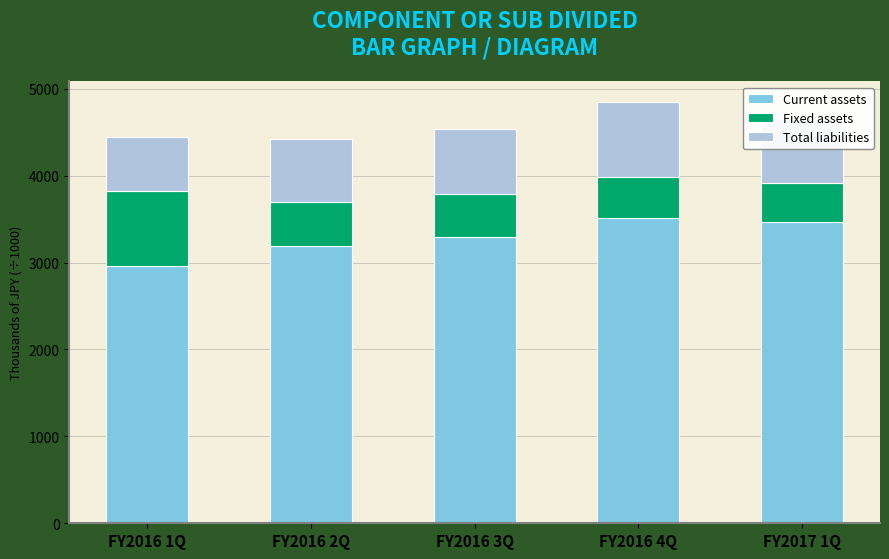

What is the difference between the second highest and second lowest values in the Current assets series?

283.2